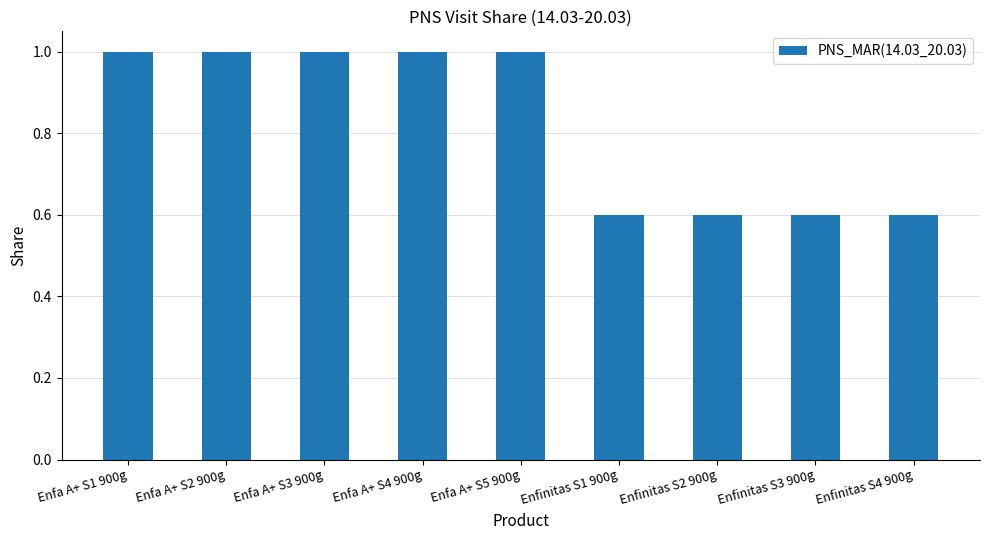

What is the difference between the maximum and minimum values?

0.4